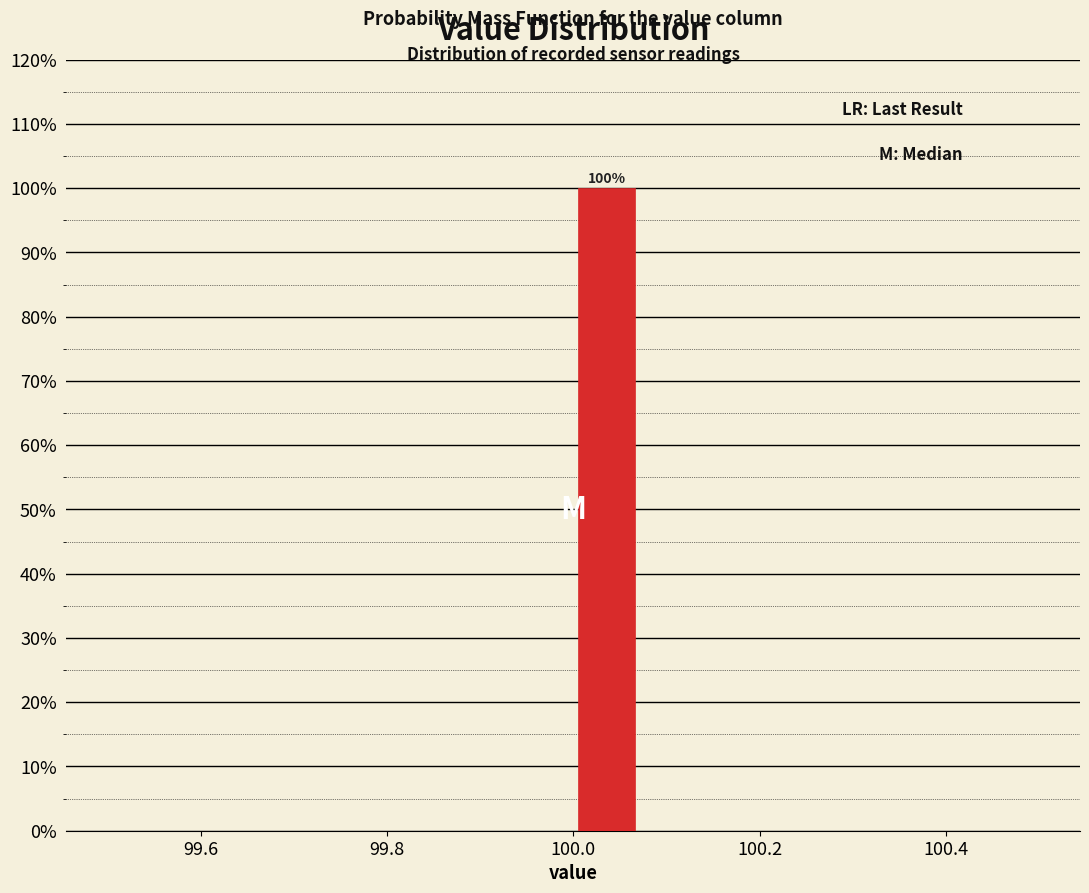

Around what value on the x-axis is the tallest bar? Give the approximate position of its centre, as read against the axis.

100.04